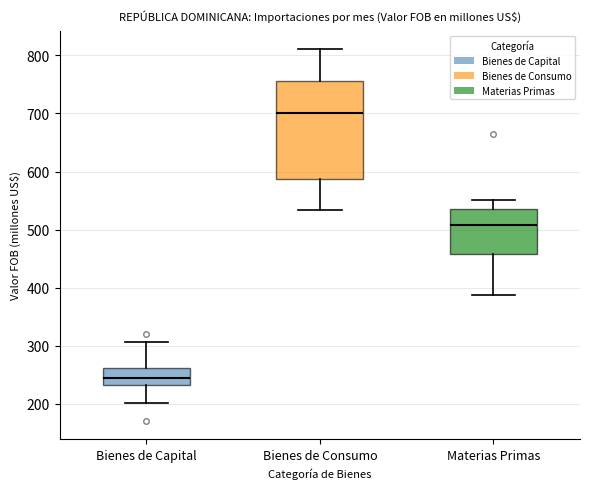

Reading left to right, read every box against the y-axis: the position of its median line, the range the box covers, and the ends of its whiskers. The values are not printed on the chart, so give them approximately, as read against the axis.

Bienes de Capital: median 250, box 230 to 260, whiskers 200 to 310
Bienes de Consumo: median 700, box 590 to 760, whiskers 530 to 810
Materias Primas: median 510, box 460 to 540, whiskers 390 to 550